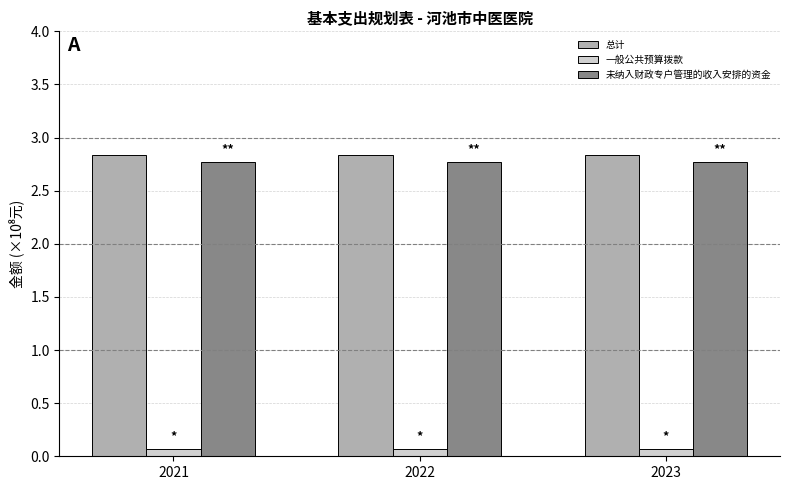

Reading left to right, extract all data points from this chart.

总计: 2.8	2.8	2.8
一般公共预算拨款: 0.1	0.1	0.1
未纳入财政专户管理的收入安排的资金: 2.8	2.8	2.8